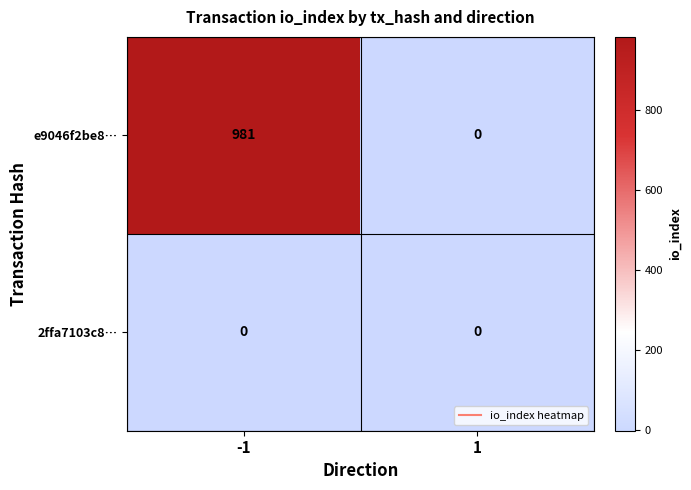

What is the difference between the maximum and minimum values in the e9046f2be8… series?

981